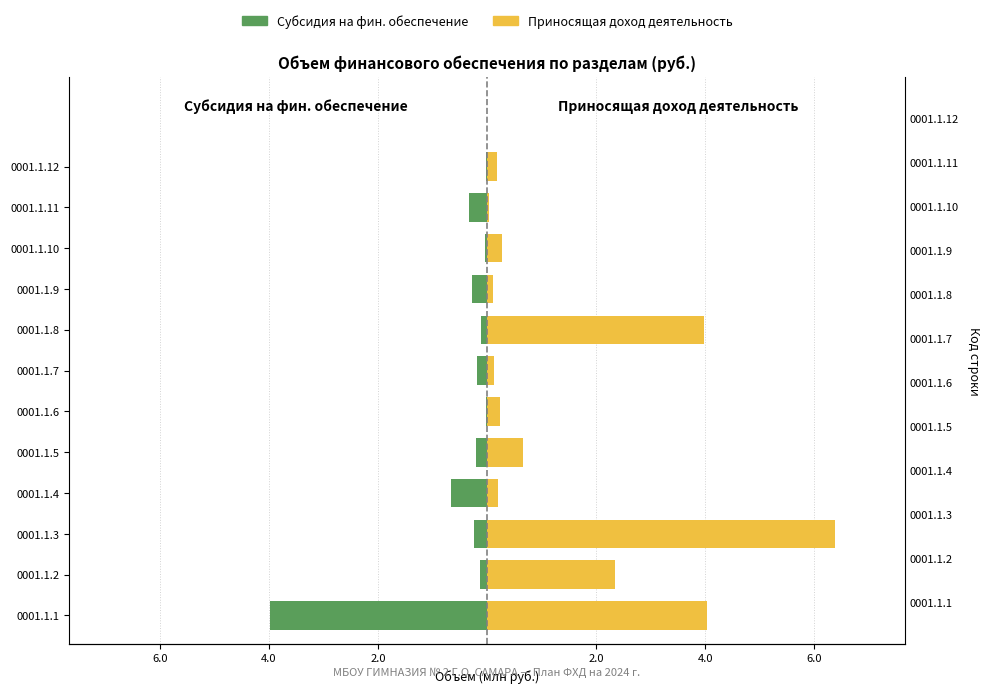

What is the minimum value shown in the chart?

-4.0